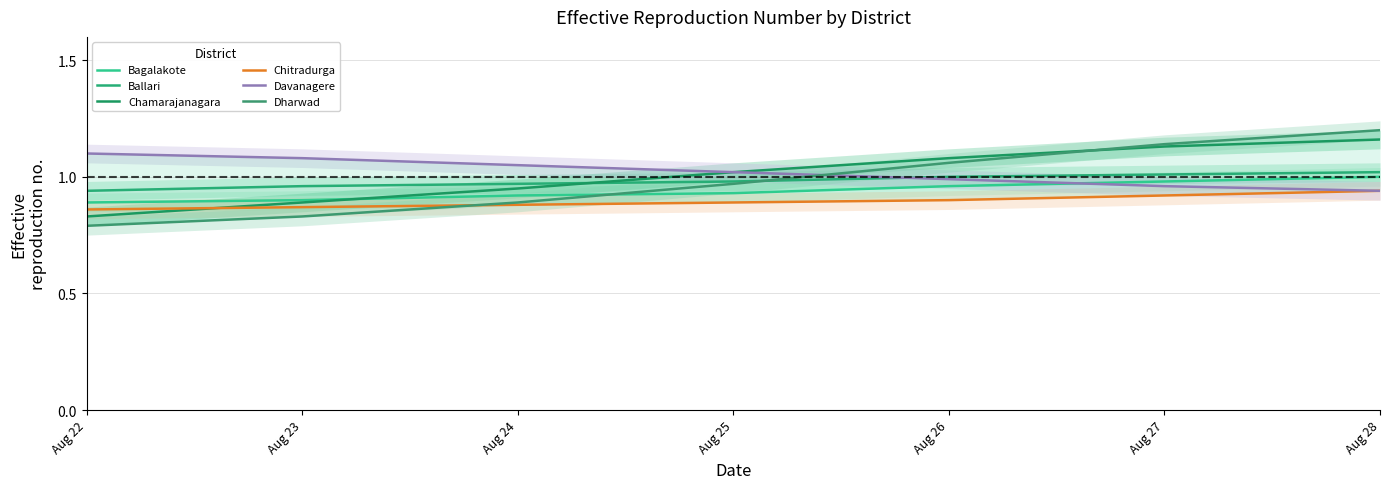

Is it true that Ballari equals 1.3 at Aug 26?

False